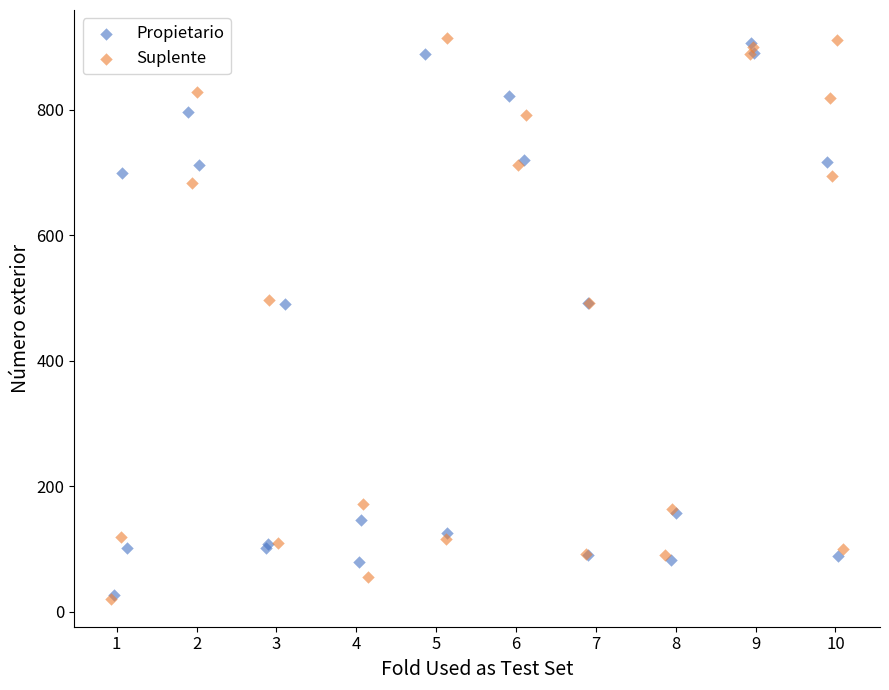

Which series reaches the maximum Y coordinate?

Suplente